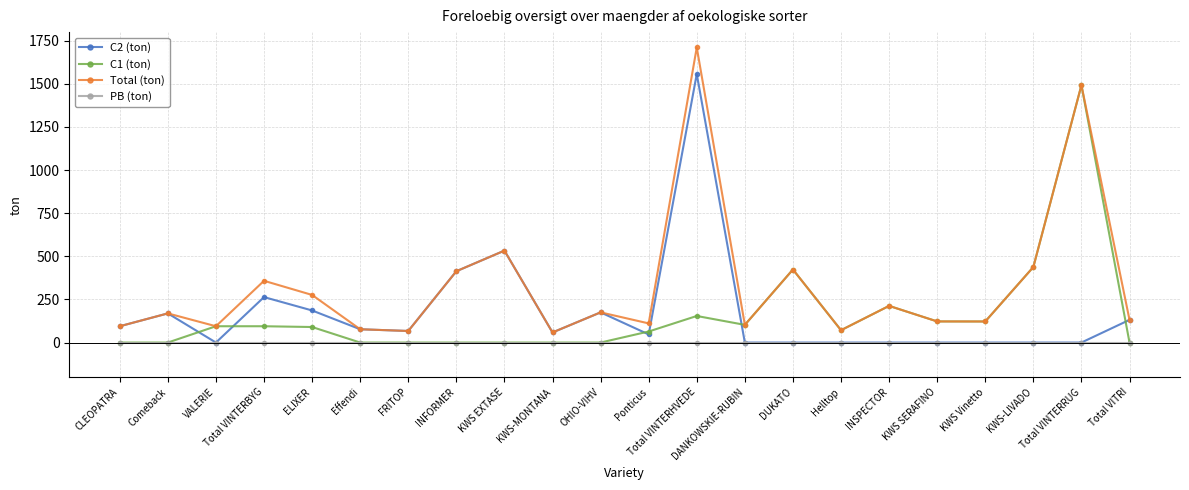

What is the average value of the C1 (ton) series?

158.3